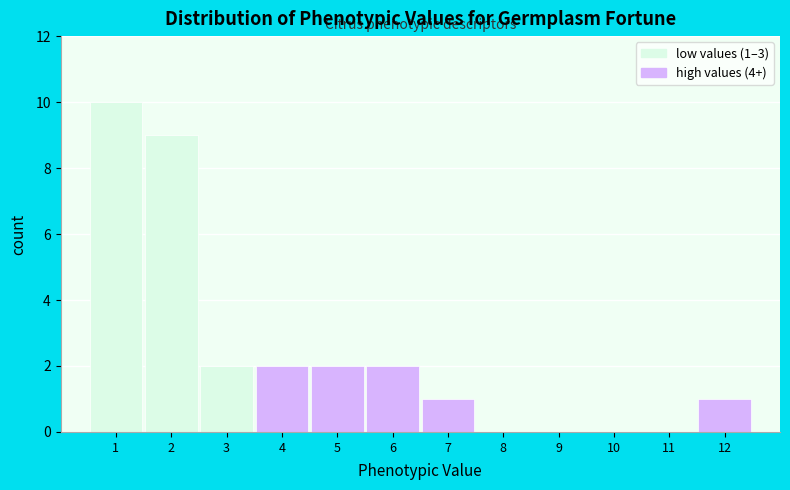

Which range on the x-axis has the tallest bar?

0.5 to 1.5